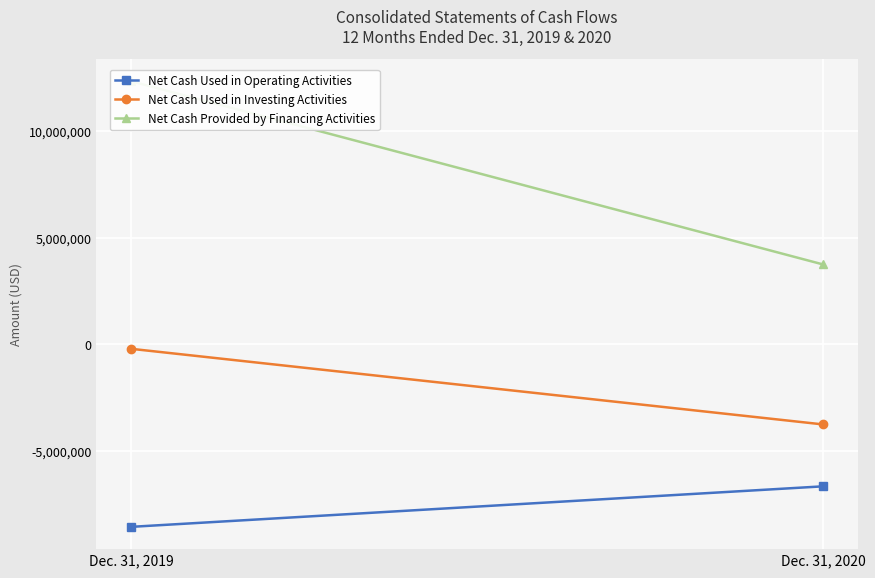

Between Dec. 31, 2019 and Dec. 31, 2020, which series saw the biggest shift?

Net Cash Provided by Financing Activities